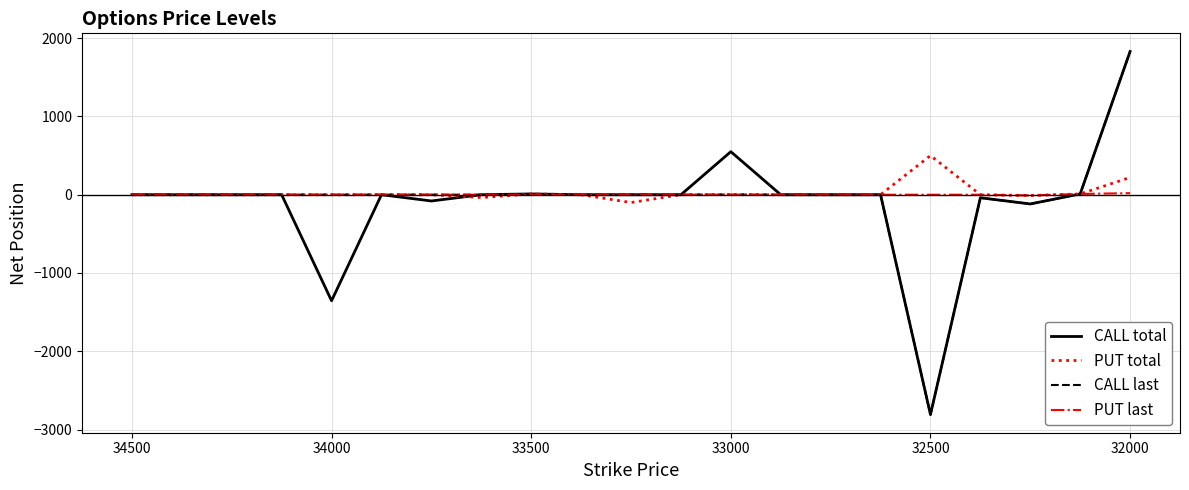

Count the number of data series in this chart.

4